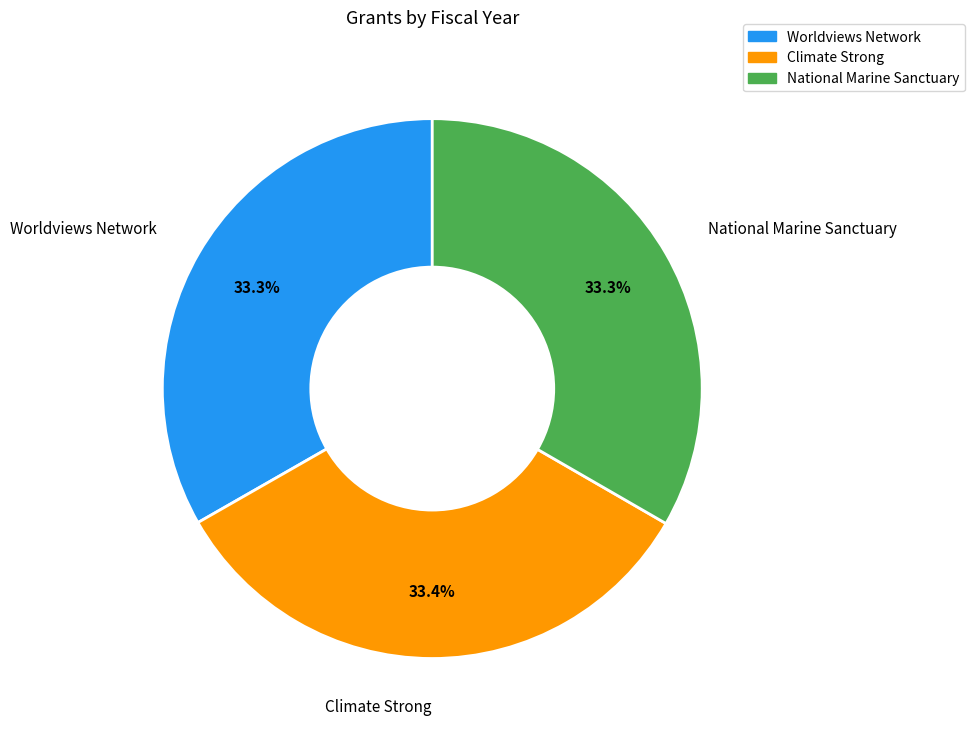

What percentage is NOT represented by Climate Strong?

66.6%